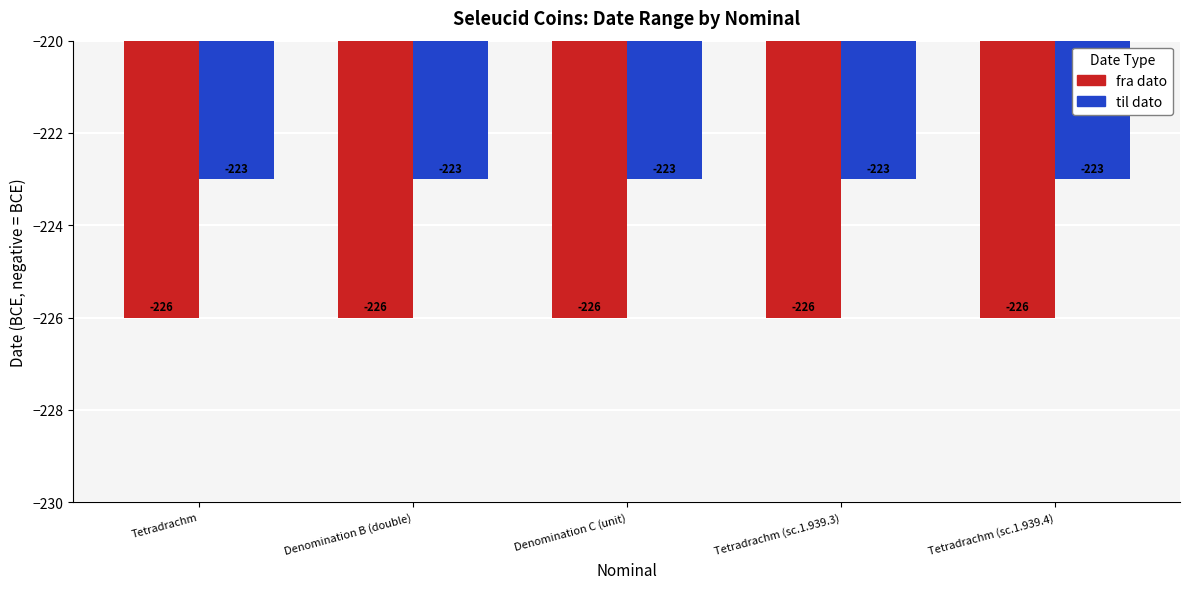

What is the total value across all series at Denomination C (unit)?

-449